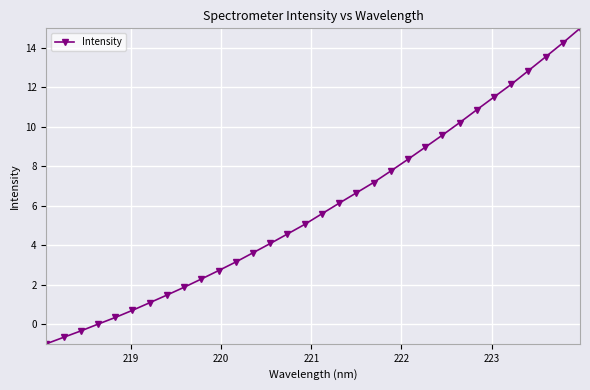

What is the greatest value displayed?

15.0